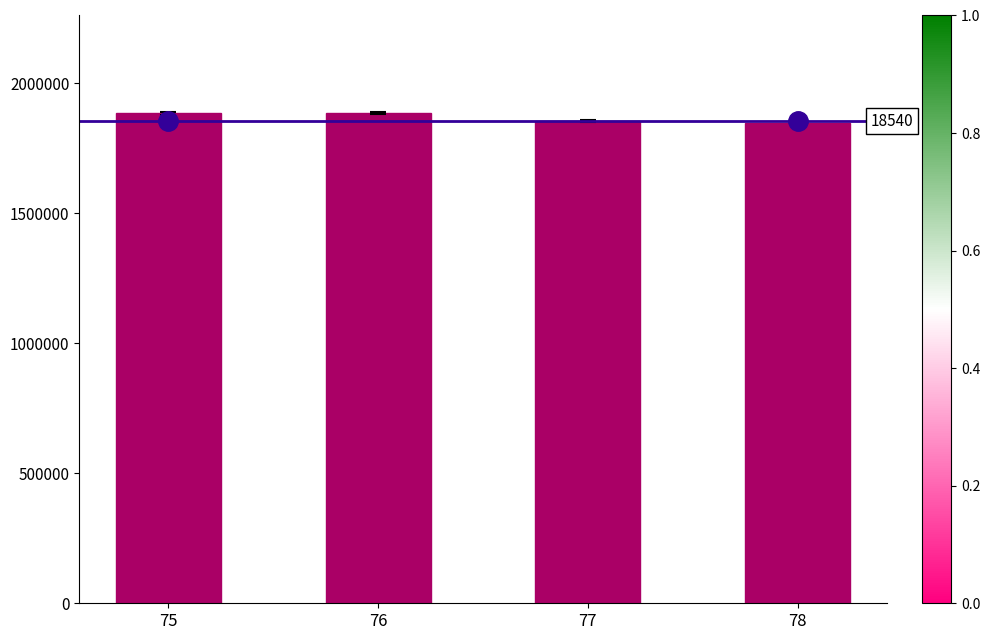

Is it true that the value at 77 is 3073584?

False